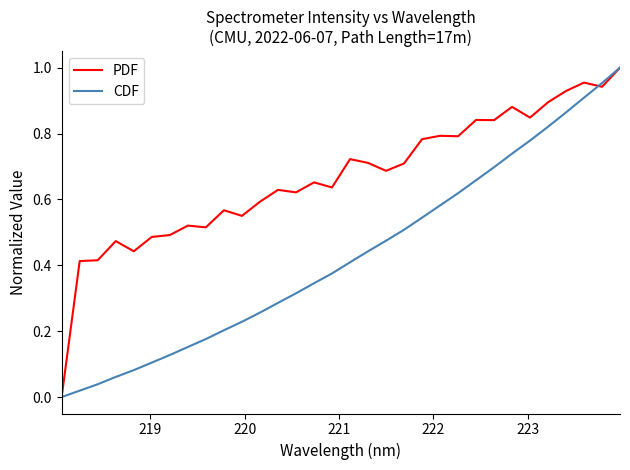

Is this an area chart (filled region under the line)?

No